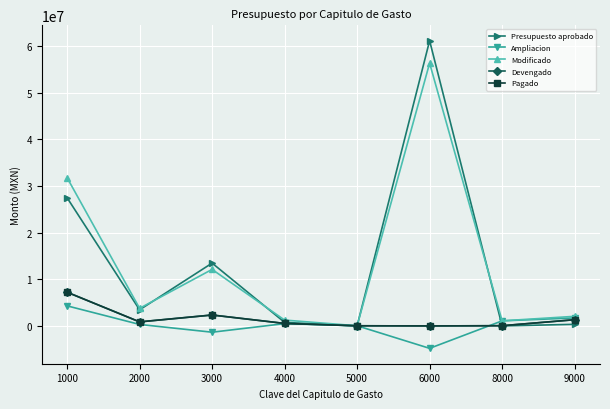

True or false: Ampliacion and Modificado intersect in this chart.

False